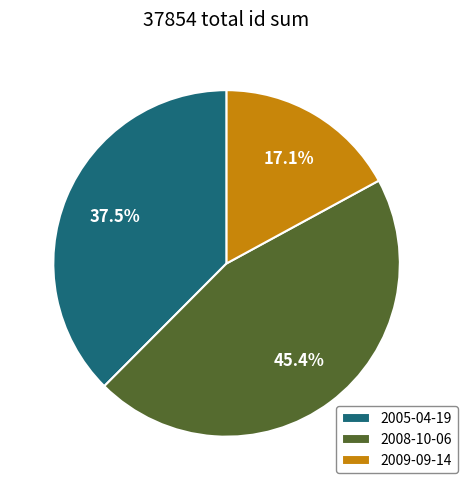

Which slice is the largest?

2008-10-06